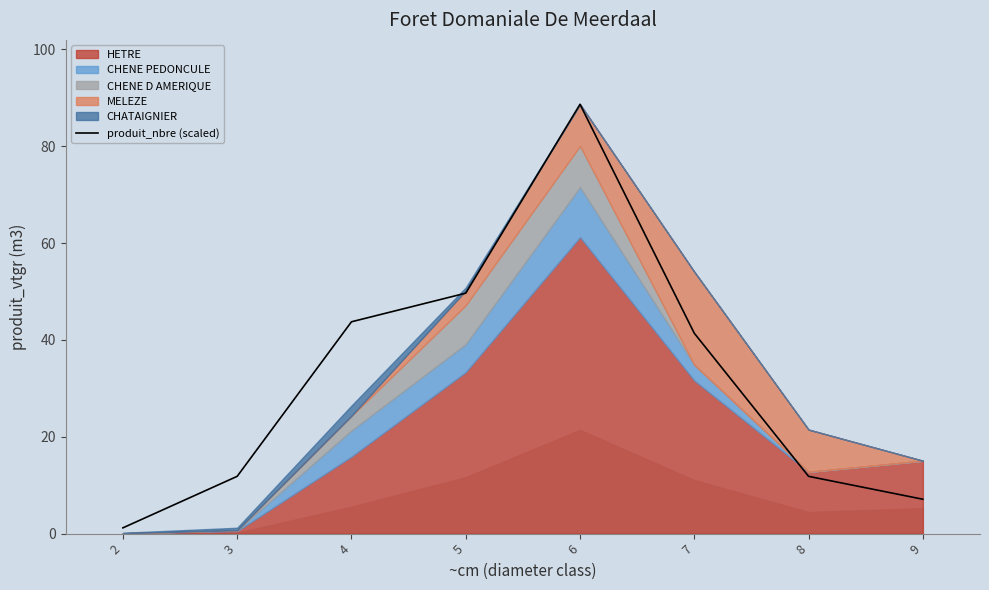

What is the highest value of the produit_nbre (scaled) series?

88.7